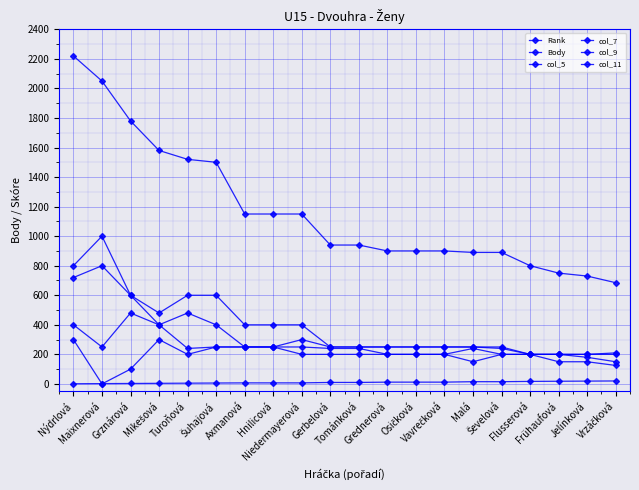

How many lines are shown in the chart?

6